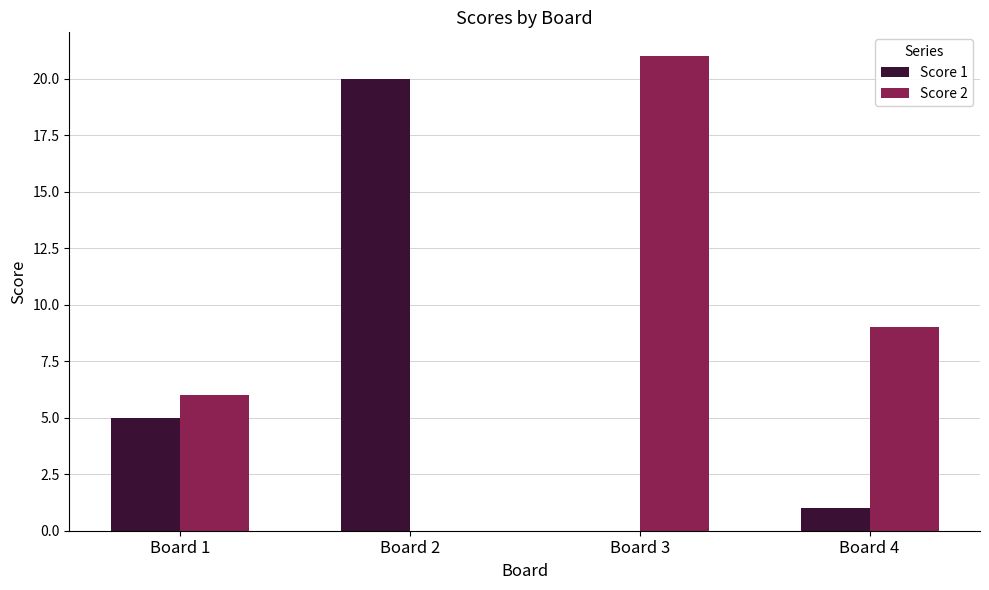

How many distinct data groups are displayed?

2